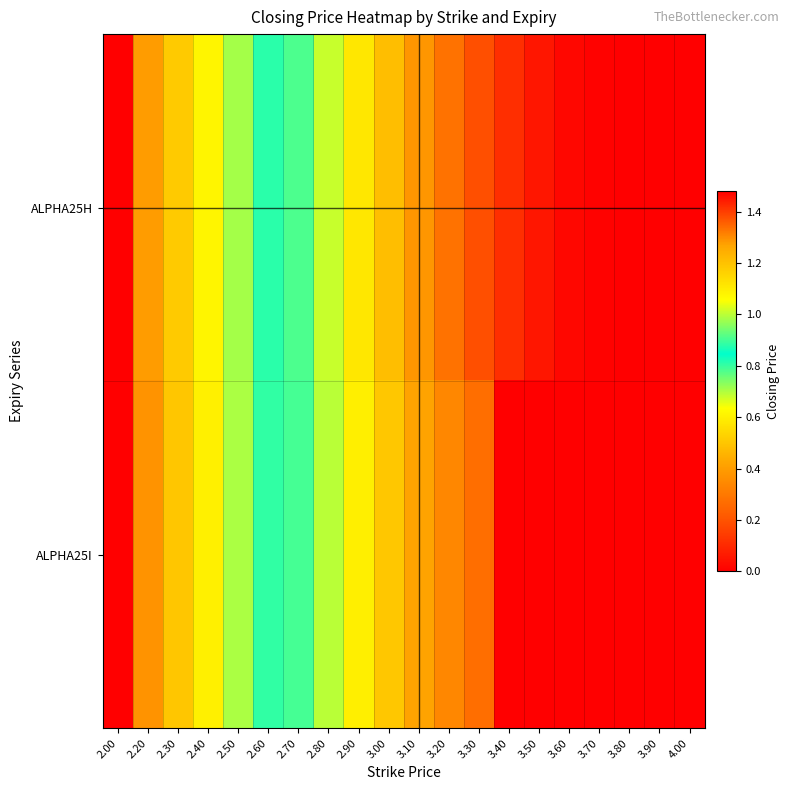

Reading left to right, what are all the values shown in this chart?

ALPHA25H: 2.00=1.5	2.20=1.3	2.30=1.2	2.40=1.1	2.50=1.0	2.60=0.9	2.70=0.8	2.80=0.7	2.90=0.6	3.00=0.5	3.10=0.4	3.20=0.3	3.30=0.2	3.40=0.1	3.50=0.1	3.60=0.0	3.70=0.0	3.80=0.0	3.90=0.0	4.00=0.0
ALPHA25I: 2.00=1.5	2.20=1.3	2.30=1.2	2.40=1.1	2.50=1.0	2.60=0.9	2.70=0.8	2.80=0.7	2.90=0.6	3.00=0.5	3.10=0.4	3.20=0.3	3.30=0.3	3.40=0.0	3.50=0.0	3.60=0.0	3.70=0.0	3.80=0.0	3.90=0.0	4.00=0.0